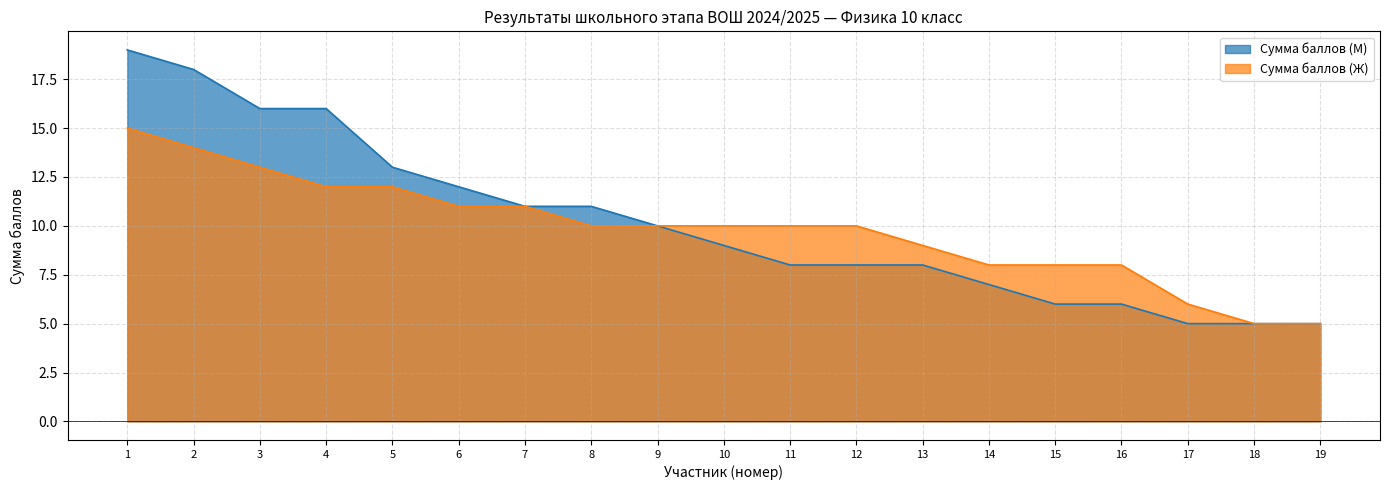

List the series in order of their overall mean, highest first.

Сумма баллов (М), Сумма баллов (Ж)